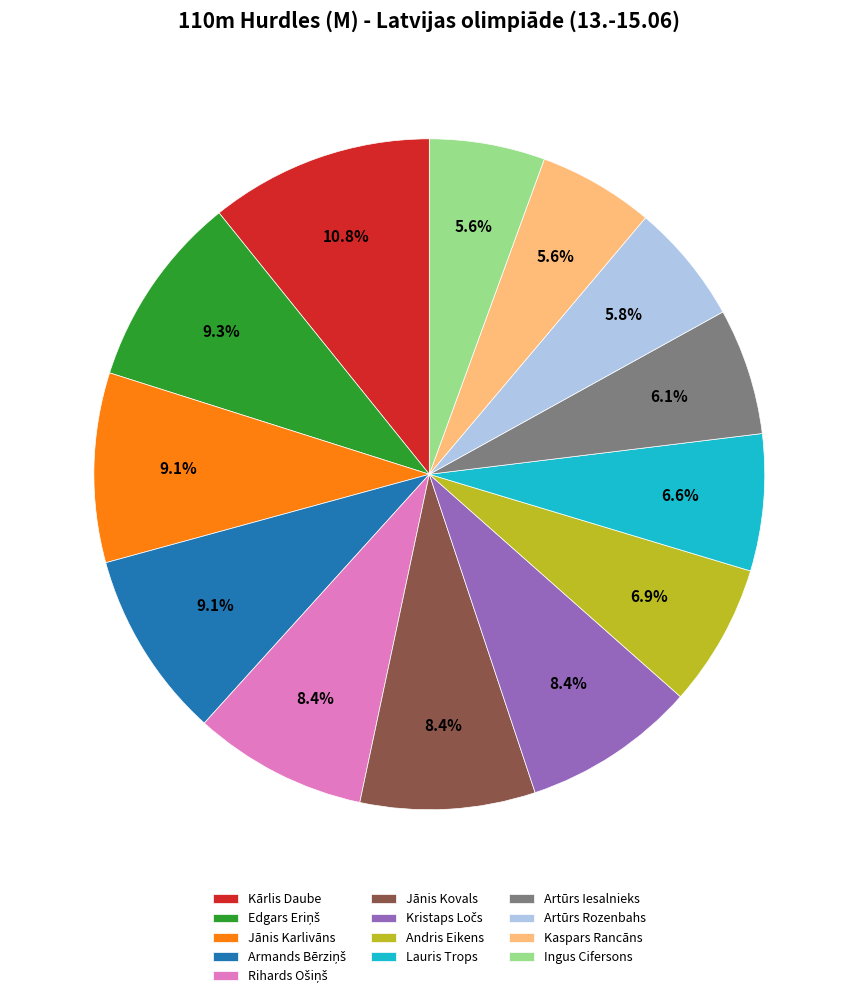

Which slice is the largest?

Kārlis Daube